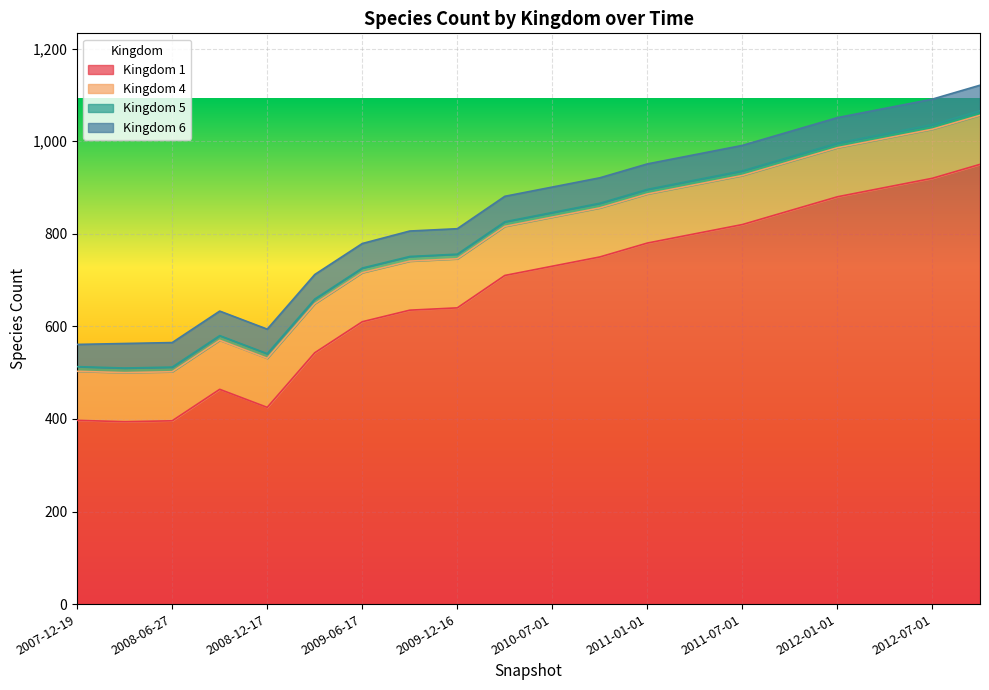

True or false: 5 has a value of 6 at 2010-04-01.

False